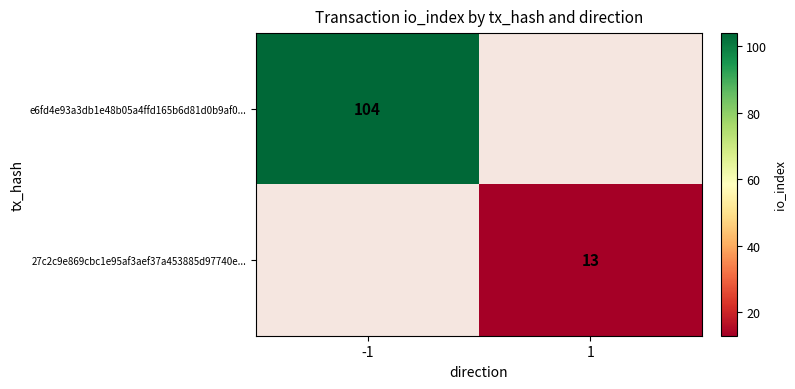

The value of e6fd4e93a3db1e48b05a4ffd165b6d81d0b9af0... at -1 is 104. True or false?

True